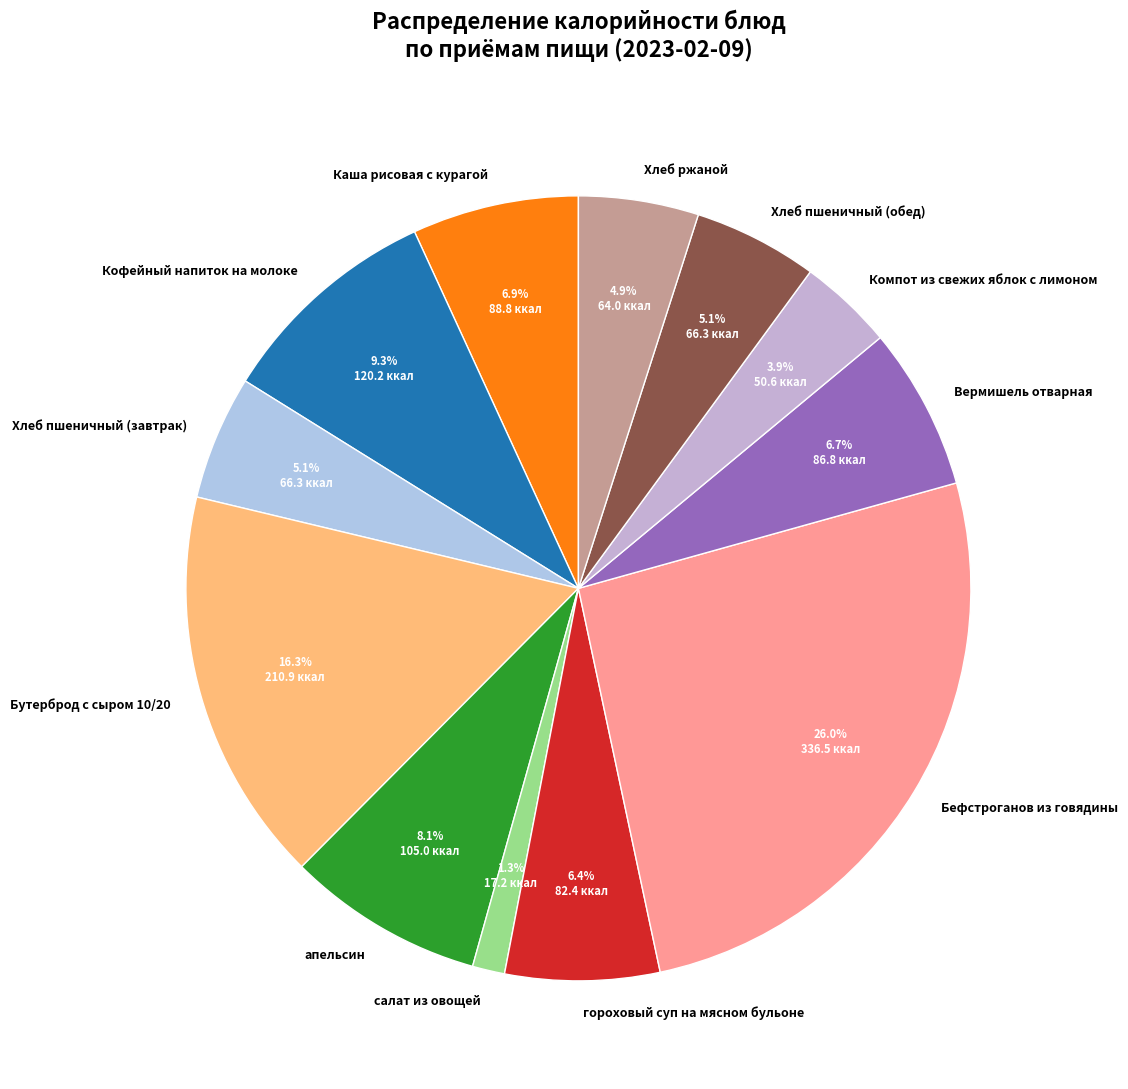

What is the ratio of the value at Хлеб пшеничный (обед) to the value at гороховый суп на мясном бульоне?

0.8